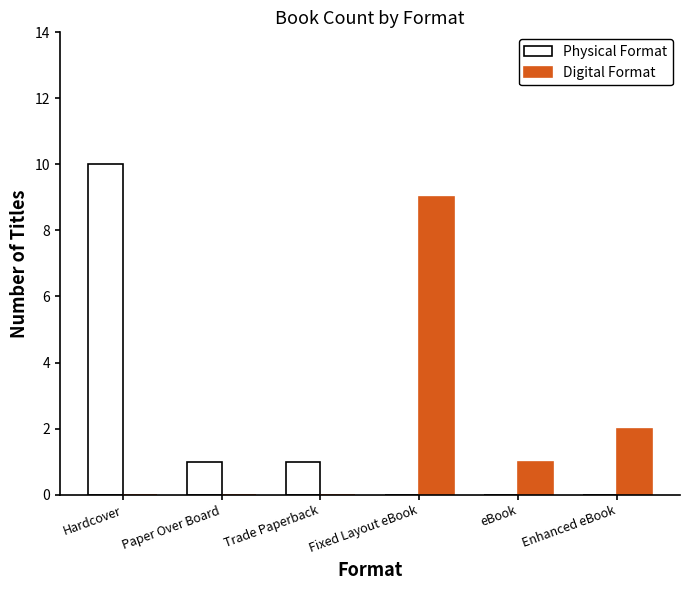

How many groups of bars are there?

6